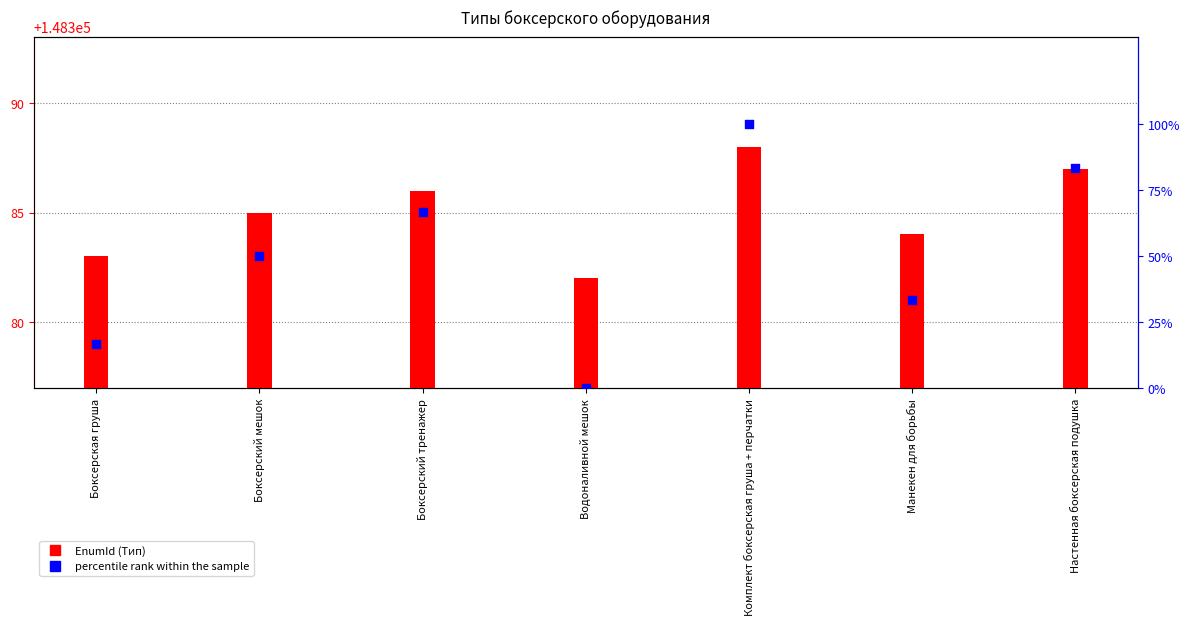

Which series has the largest total across all categories?

EnumId (Тип)